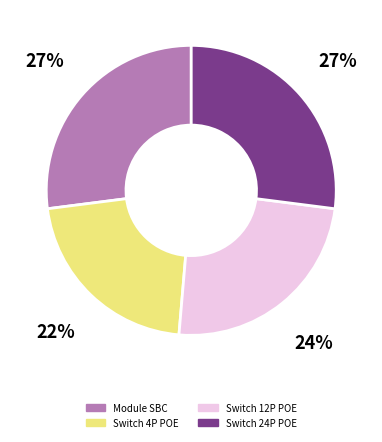

Between Switch 4P POE and Module SBC, which is larger?

Module SBC